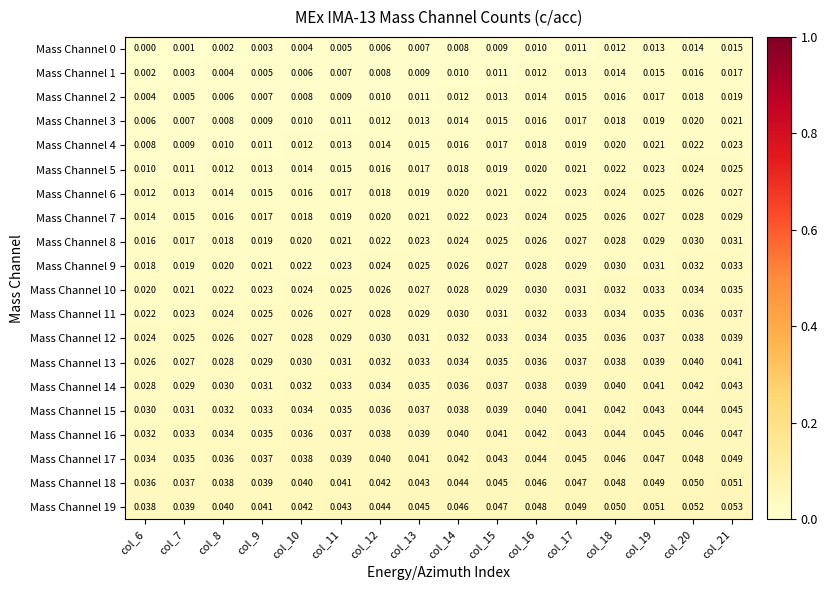

Is the value of Mass Channel 18 at col_10 greater than the value of Mass Channel 17 at col_13?

No